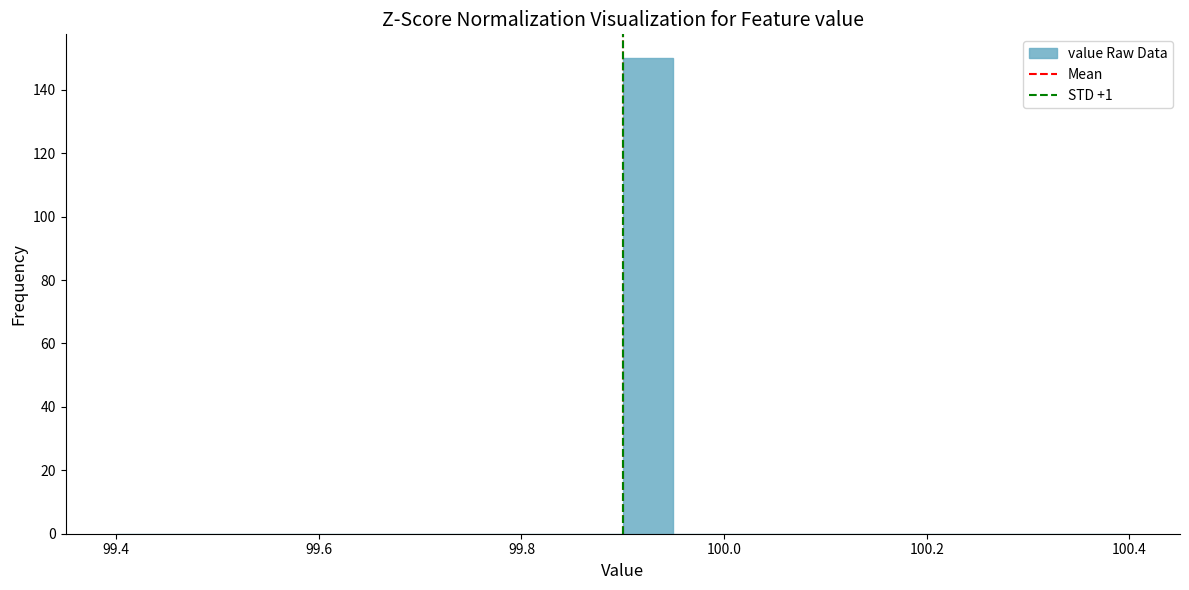

Read against the x-axis, roughly where is the centre of the tallest bar?

99.92